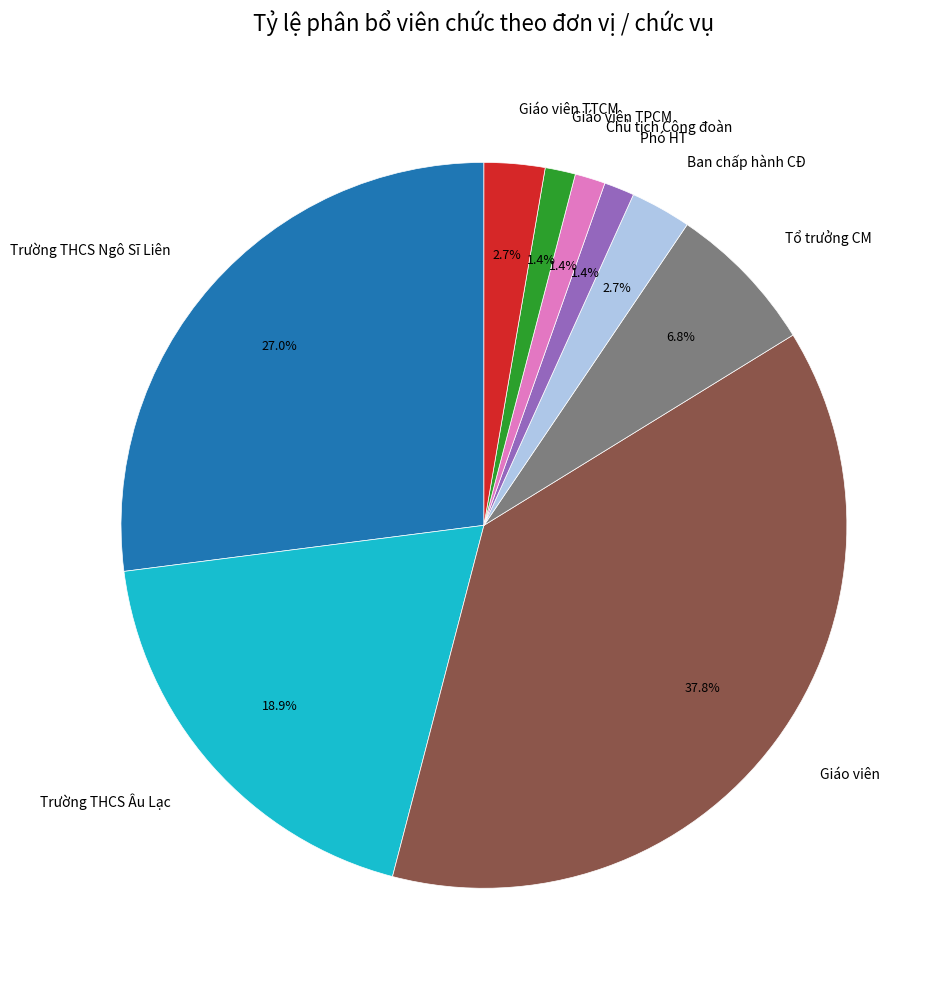

True or false: Tổ trưởng CM accounts for 23% of the total.

False